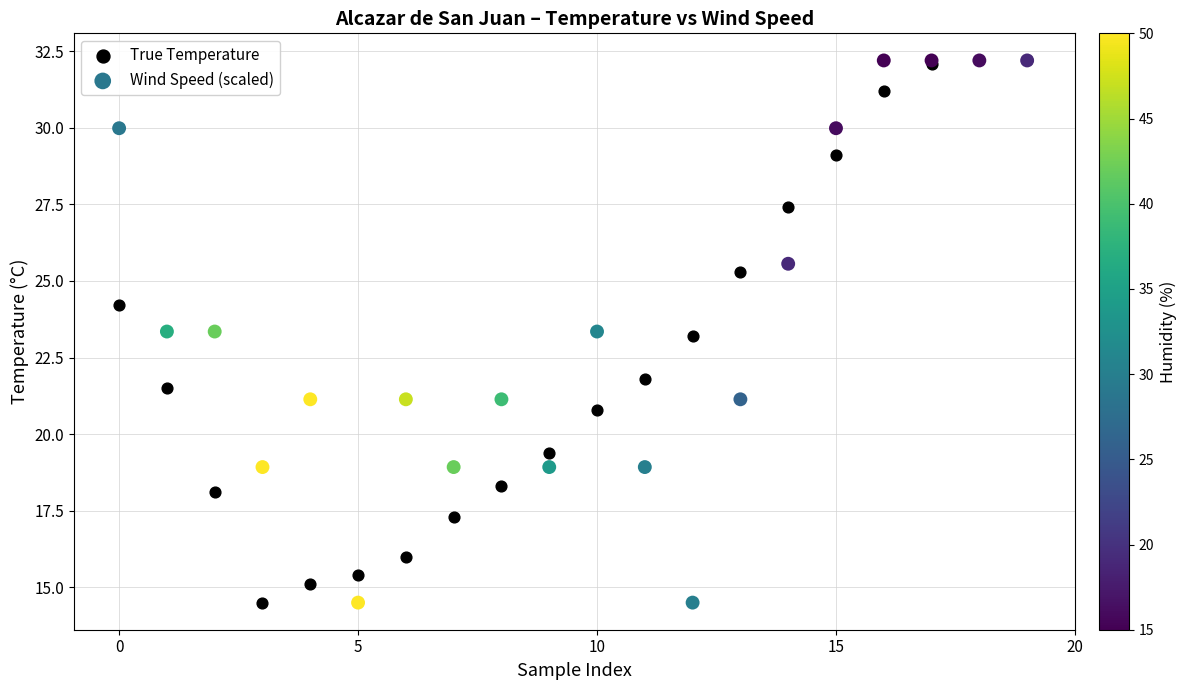

What are all the series names shown in the legend?

True Temperature, Wind Speed (scaled)